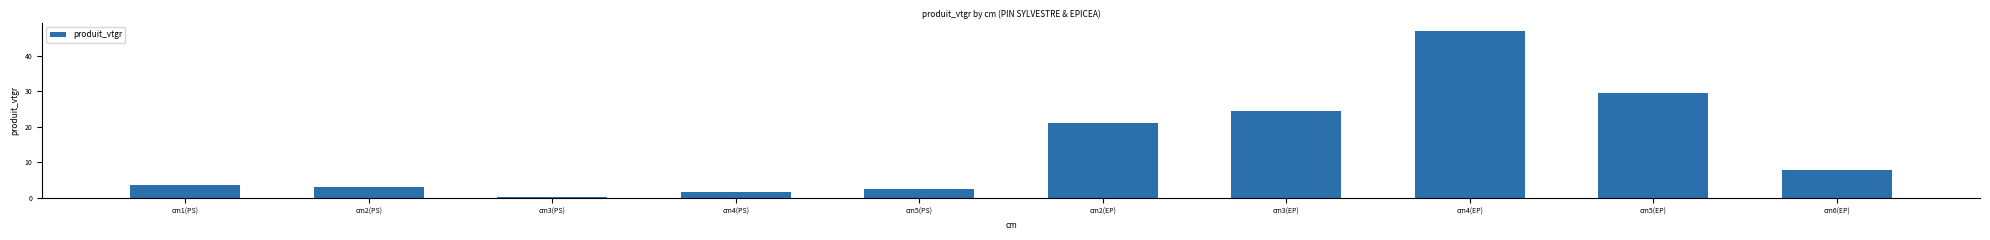

What is the value of the 1st bar from the left?

3.4